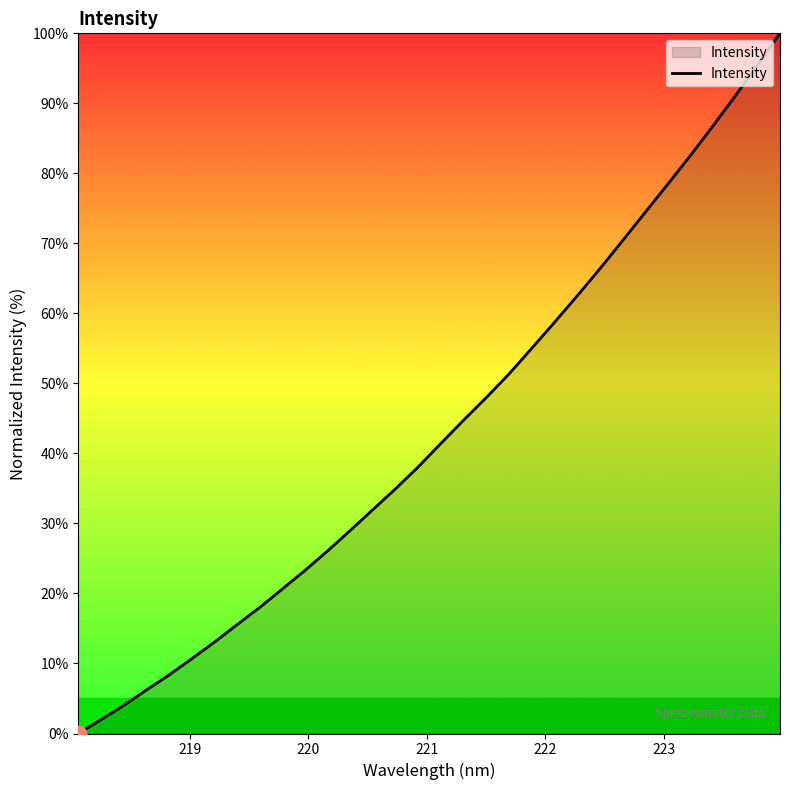

Does the chart display data point markers on the line(s)?

No